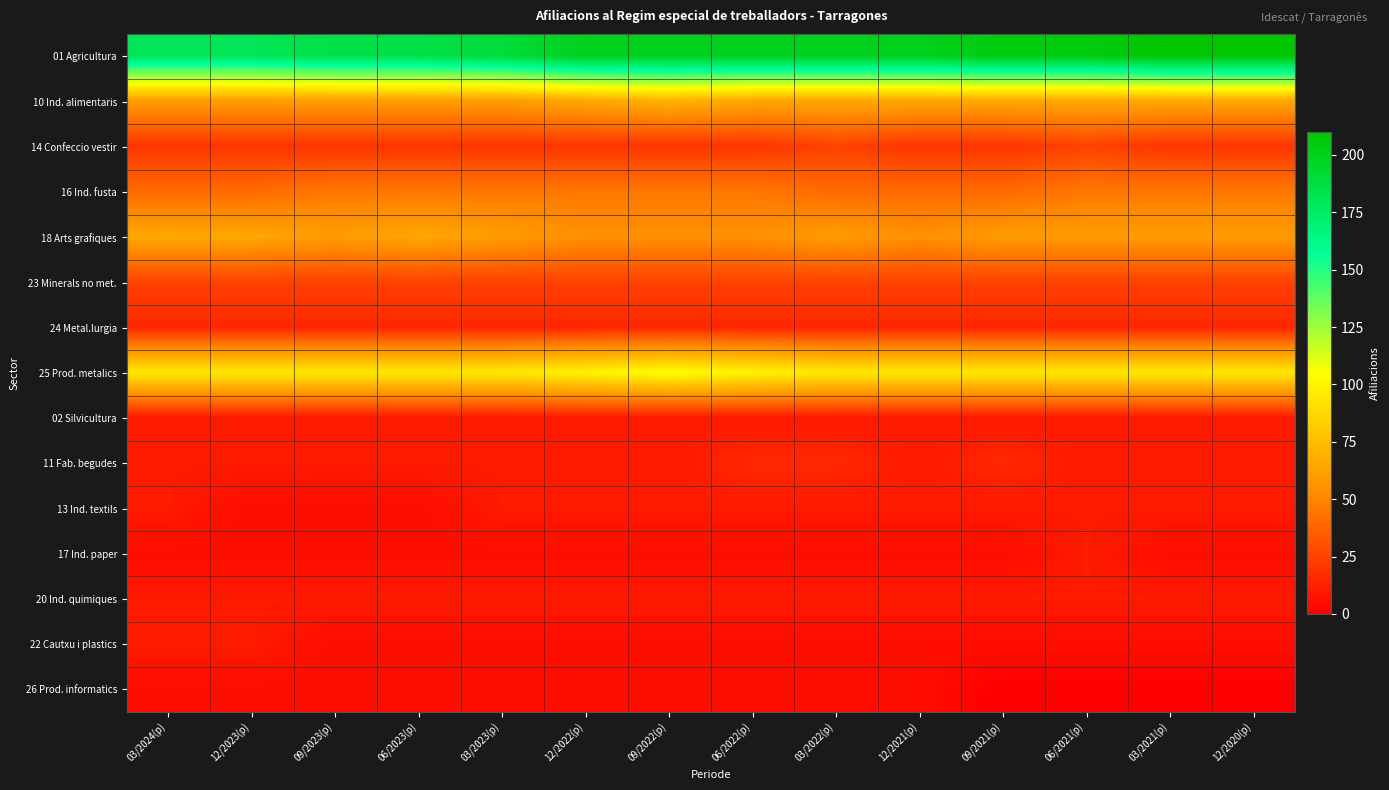

At which category is the sum across all series the highest?

09/2022(p)